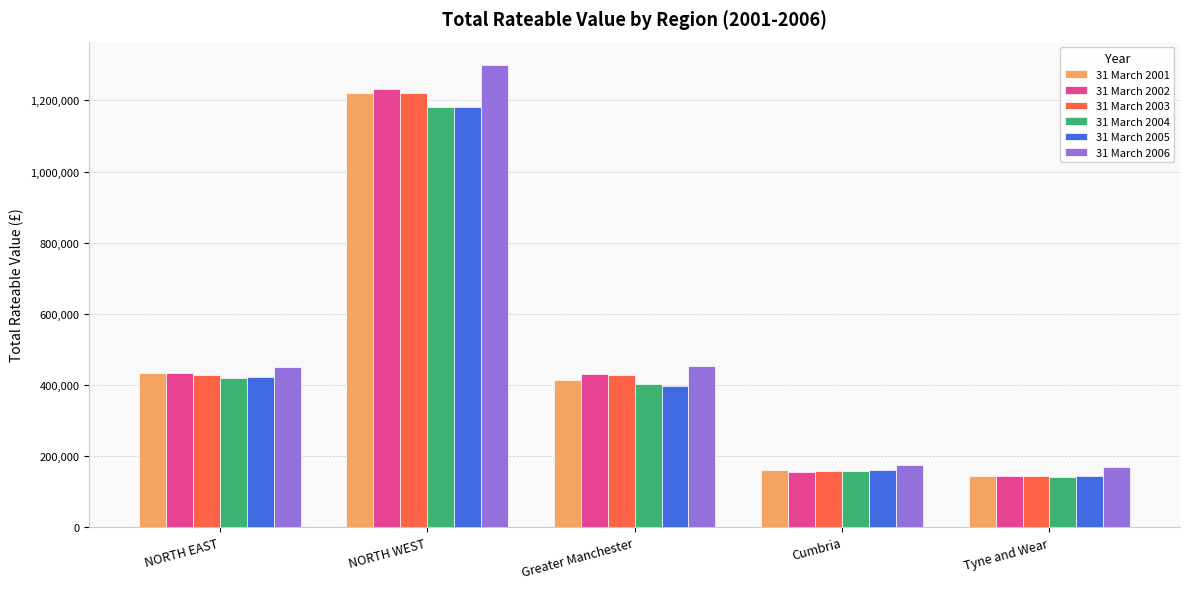

At how many categories does at least one series exceed 799891?

1